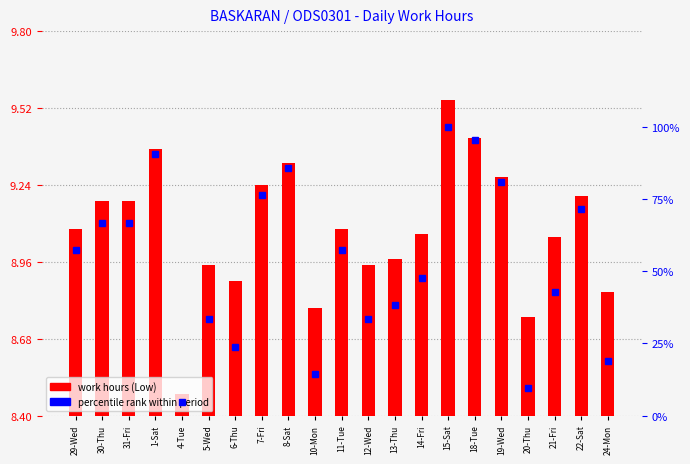

What is the label of the 6th bar from the left?

5-Wed